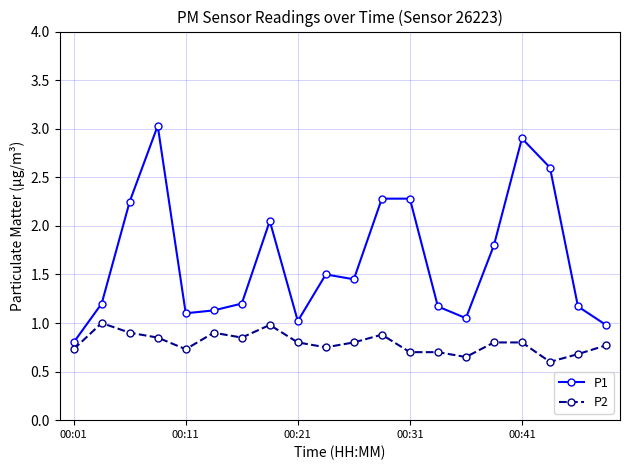

Which series has the largest total across all categories?

P1